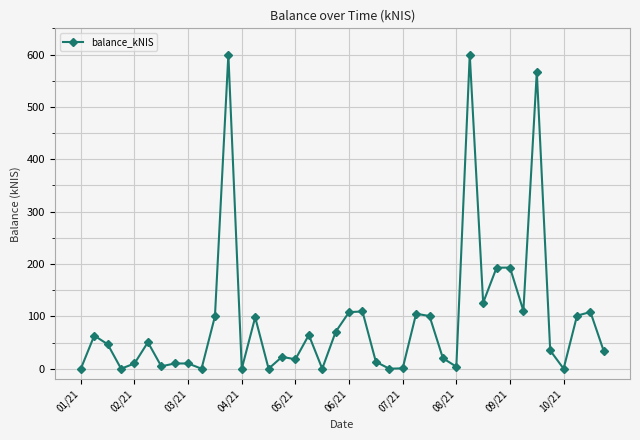

What is the value of the 2nd point from the left?

63.2